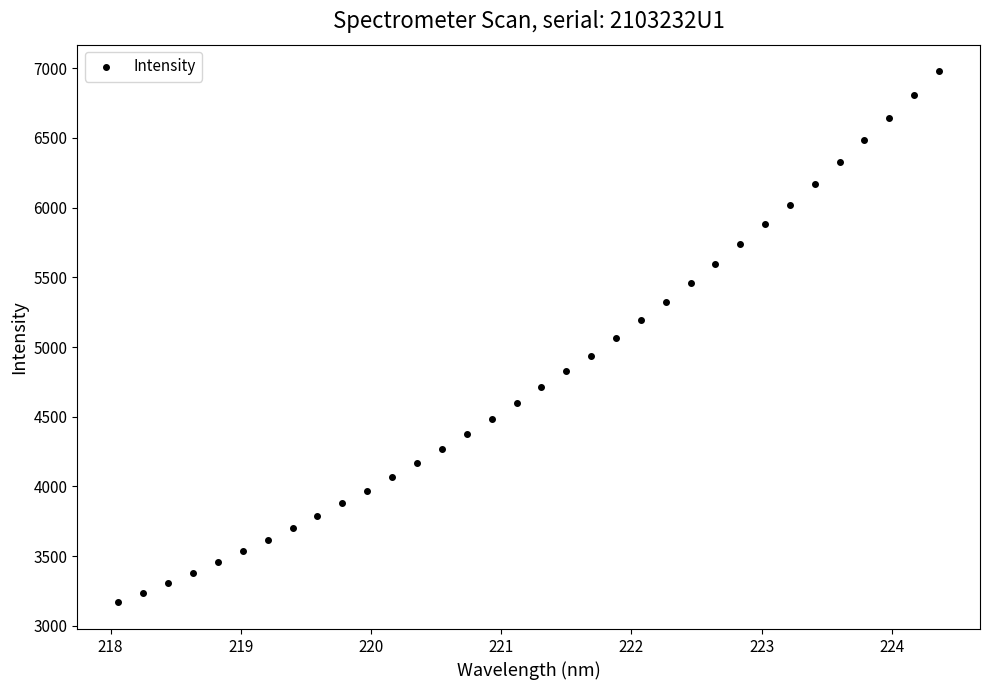

What is the range of Y values (max minus min)?

3810.0